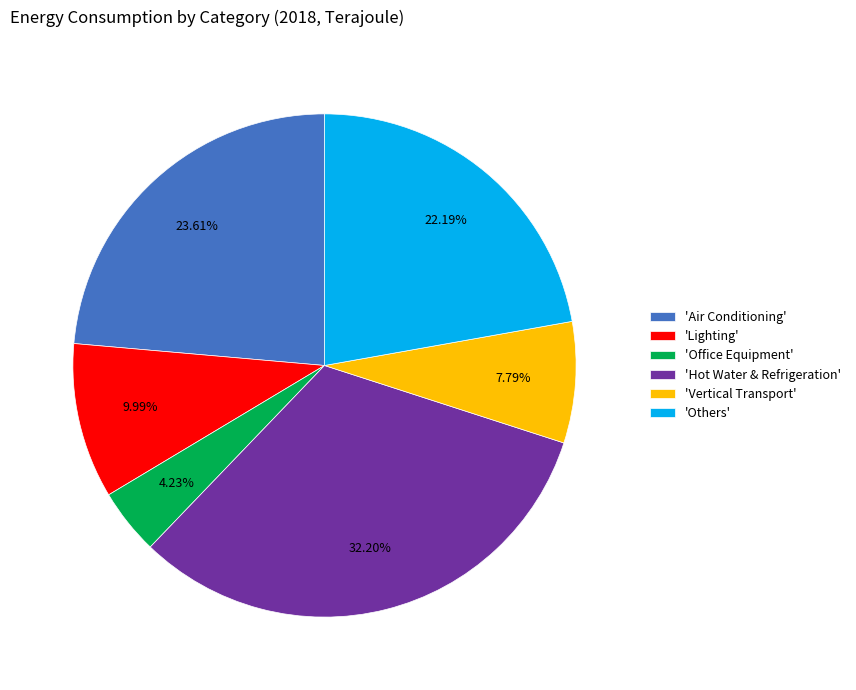

How many slices are in this pie chart?

6